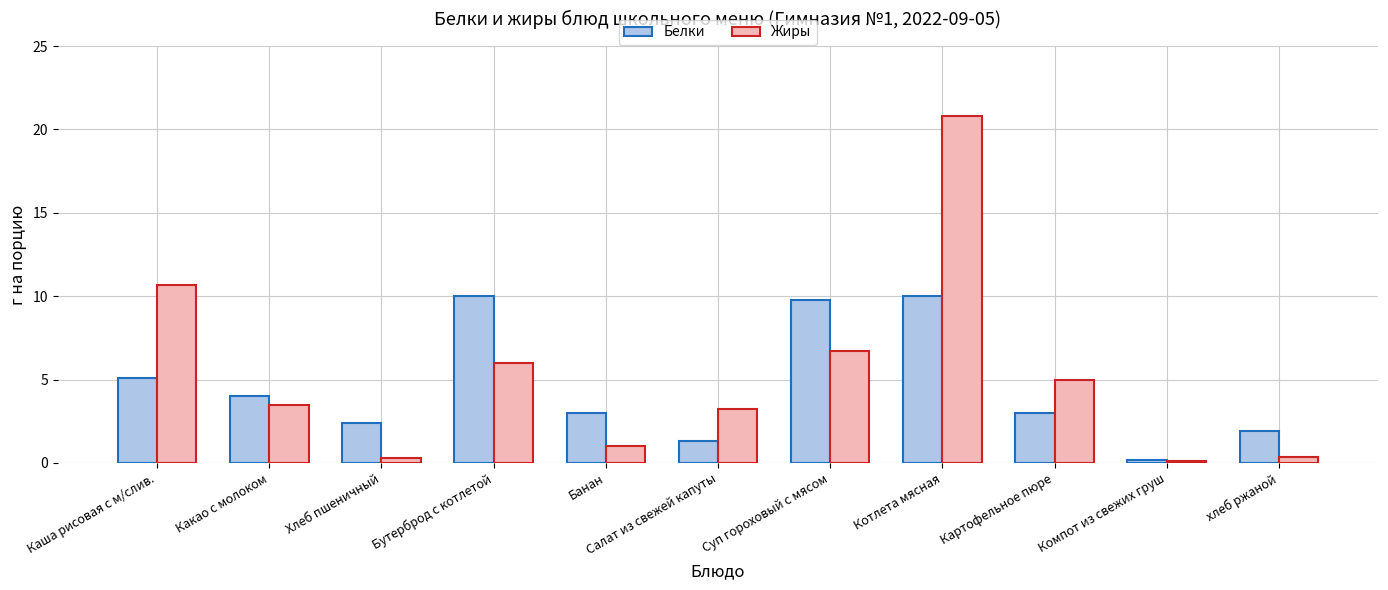

At how many categories does at least one series exceed 0?

11